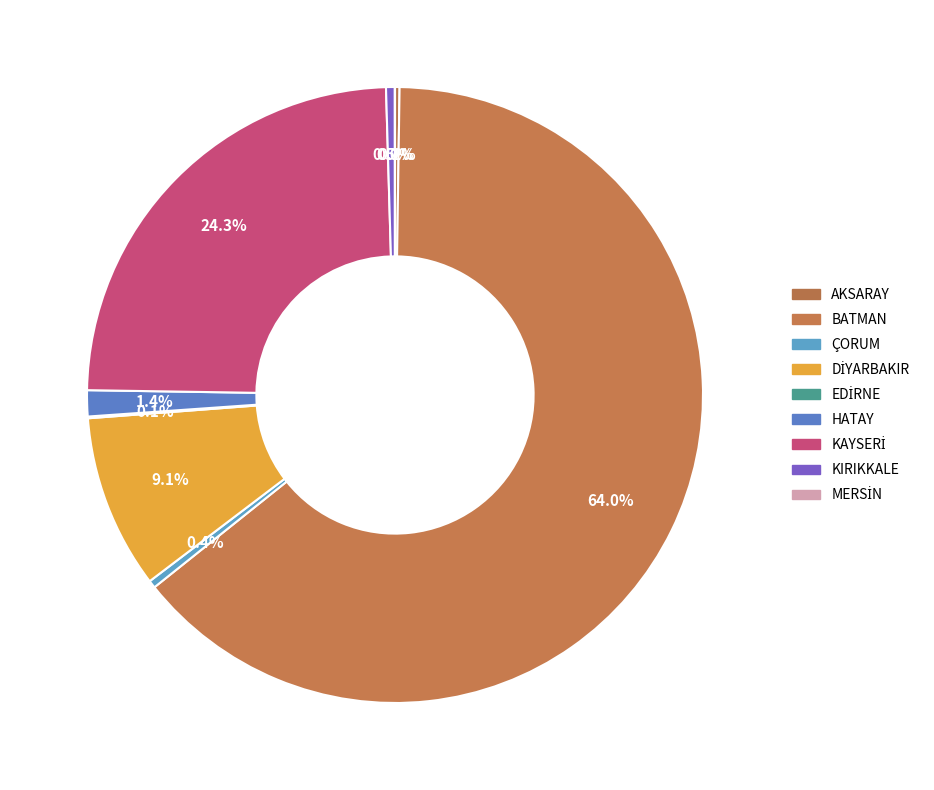

Which slice is the smallest?

MERSİN